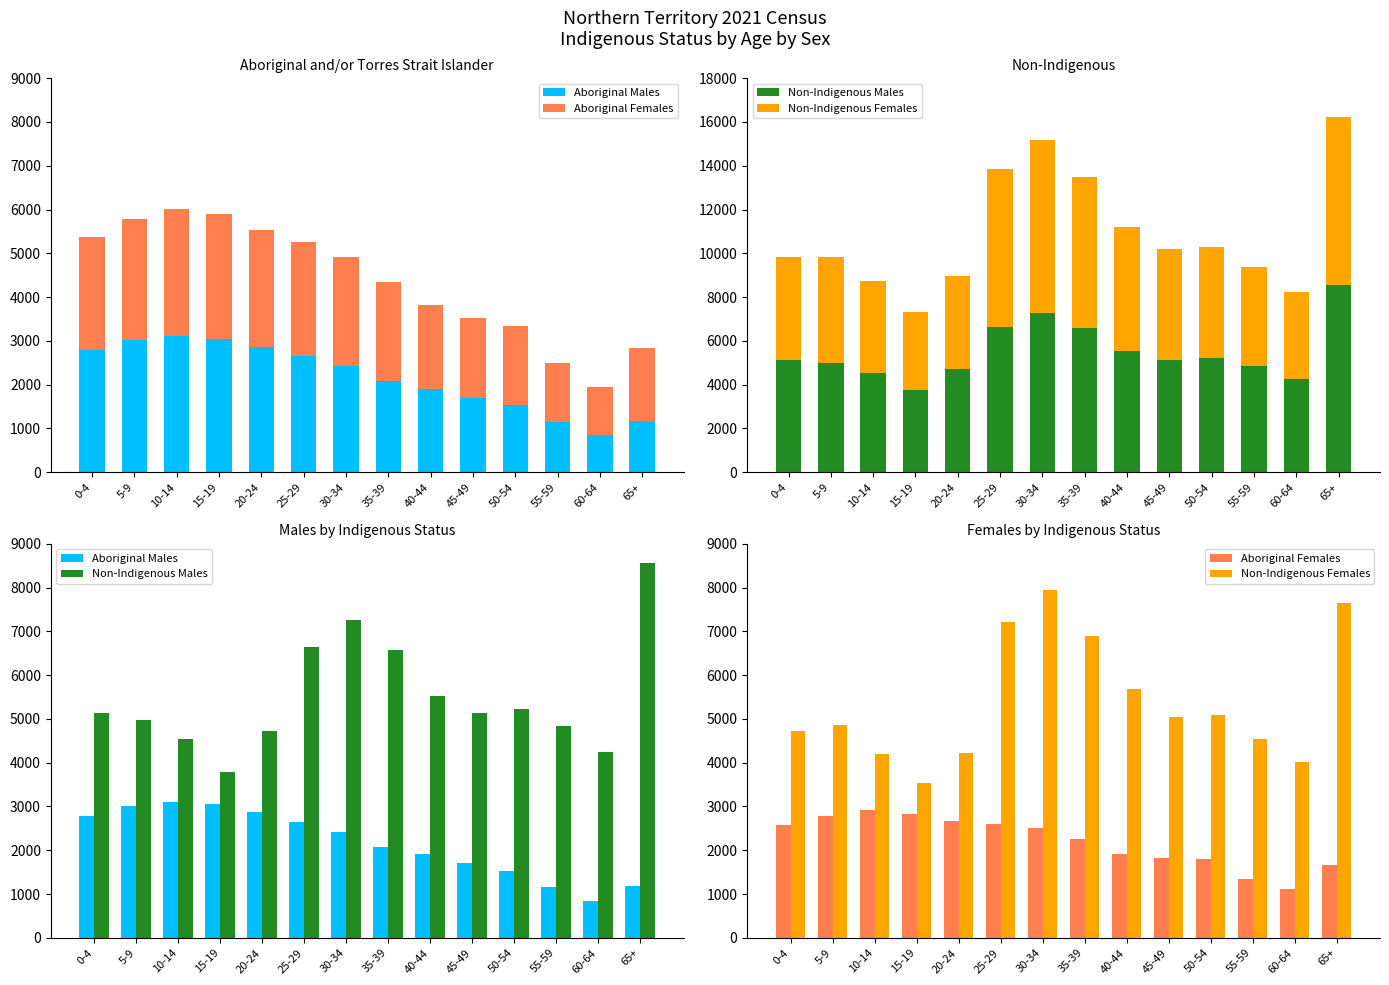

What is the difference between the second highest and minimum values in the Non-Indigenous Males series?

3472